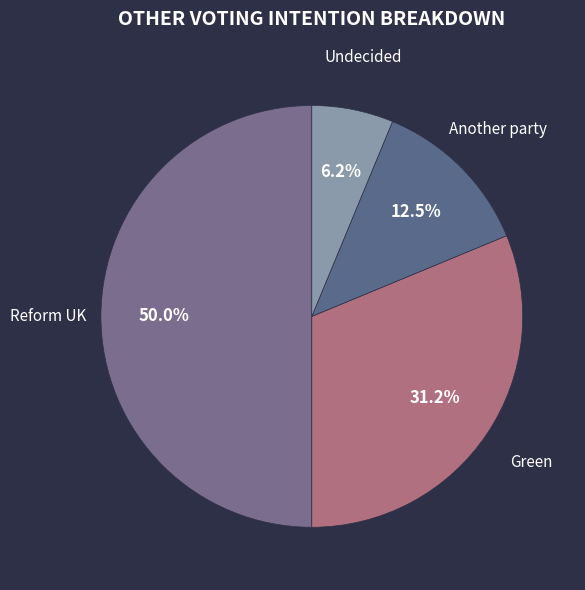

Rank the categories by value from highest to lowest.

Reform UK, Green, Another party, Undecided